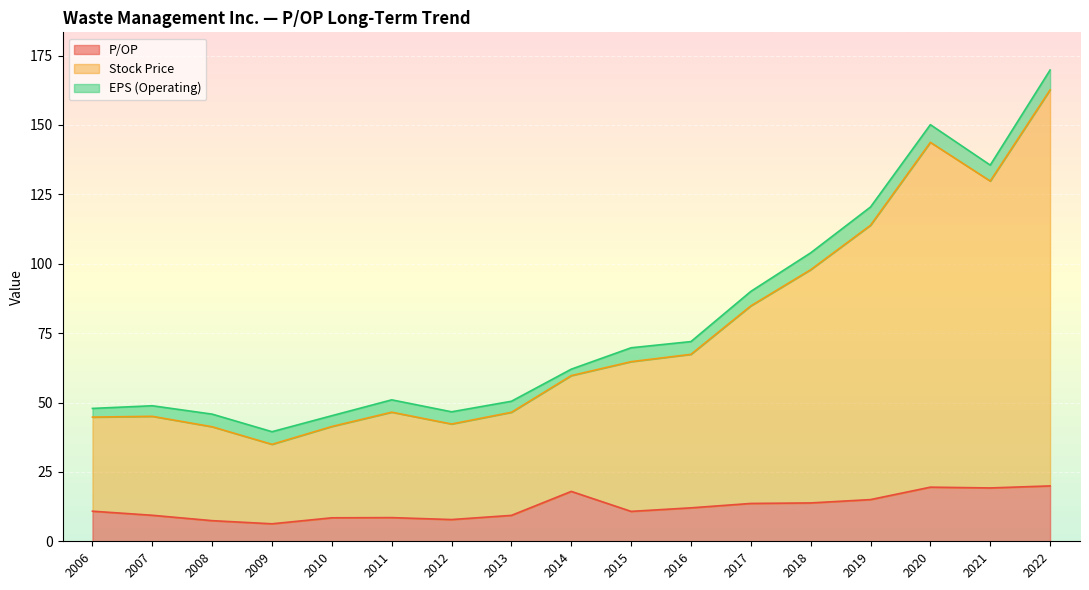

In Stock Price, how many points are higher than both neighbors (excluding endpoints)?

3